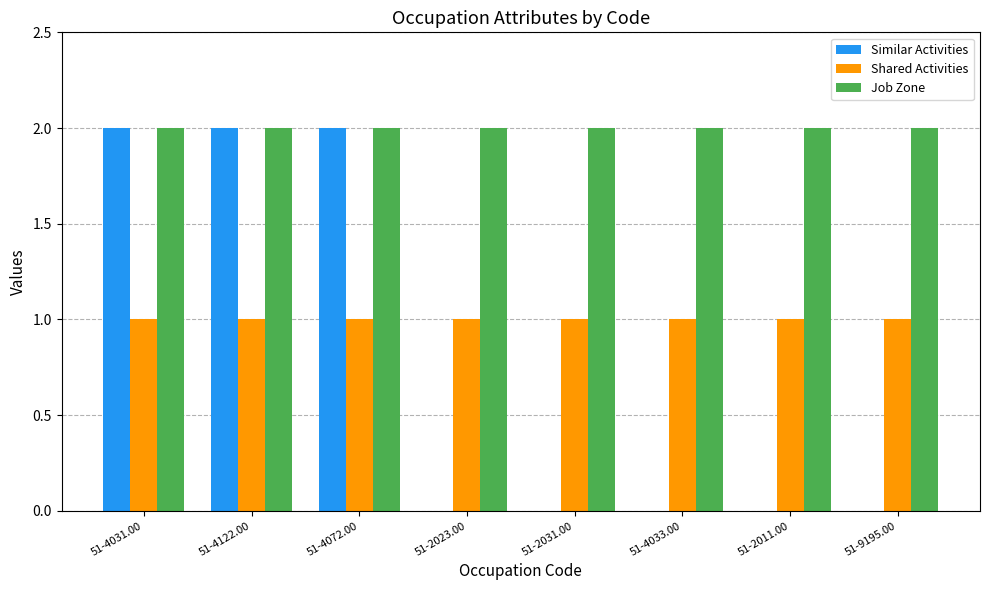

The value of Similar Activities at 51-9195.00 is 0. True or false?

True